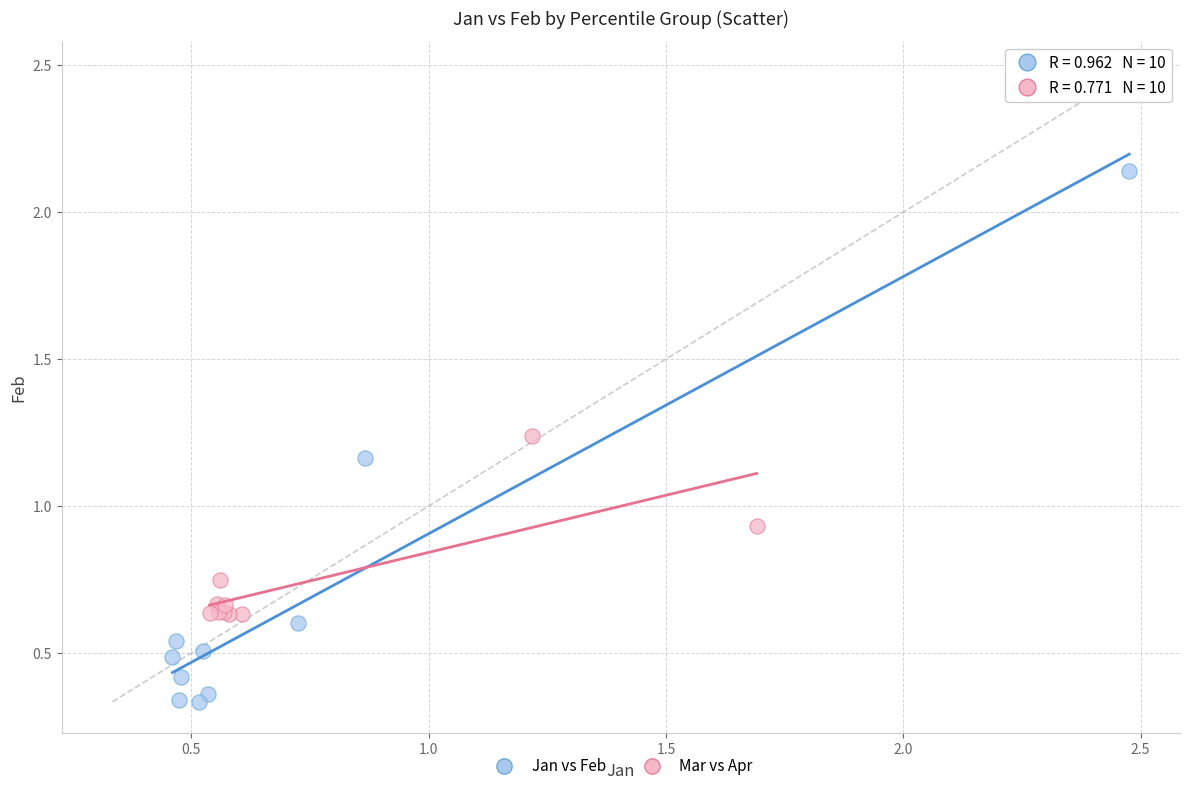

What are all the series names shown in the legend?

Jan vs Feb, Mar vs Apr